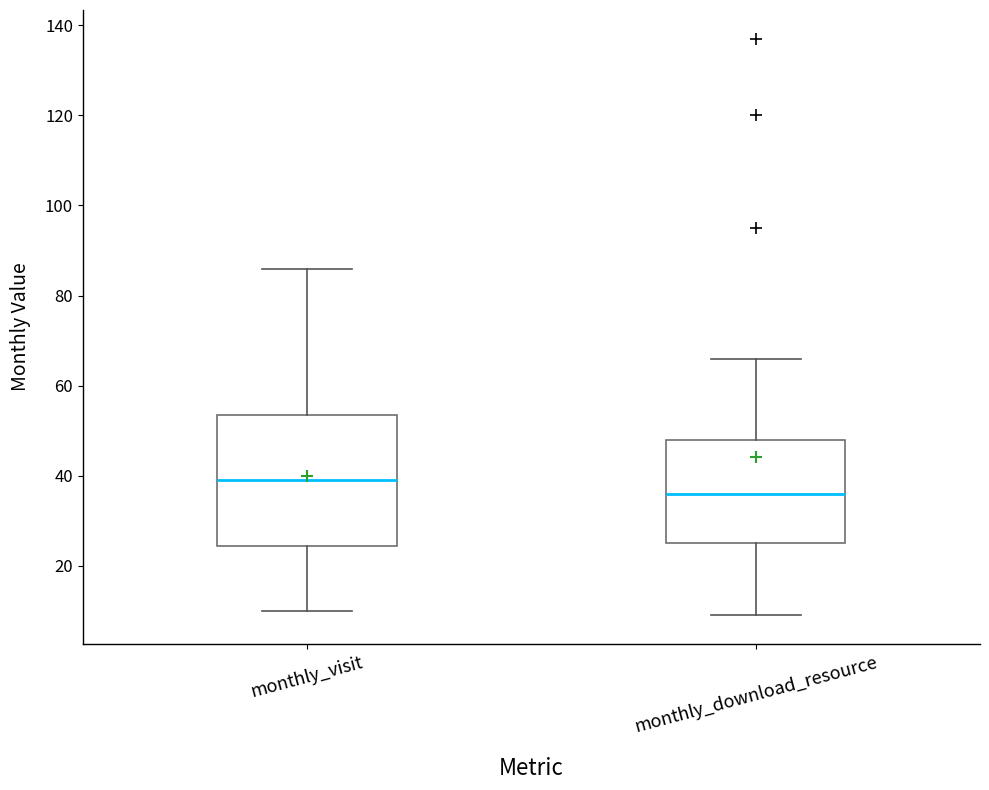

Reading left to right, transcribe this box plot: for each box, give where its median line is, the range the box spans, and where its two whiskers end, as read against the y-axis. The values are not printed on the chart, so give them approximately, as read against the axis.

monthly_visit: median 40, box 24 to 54, whiskers 10 to 86
monthly_download_resource: median 36, box 26 to 48, whiskers 10 to 66